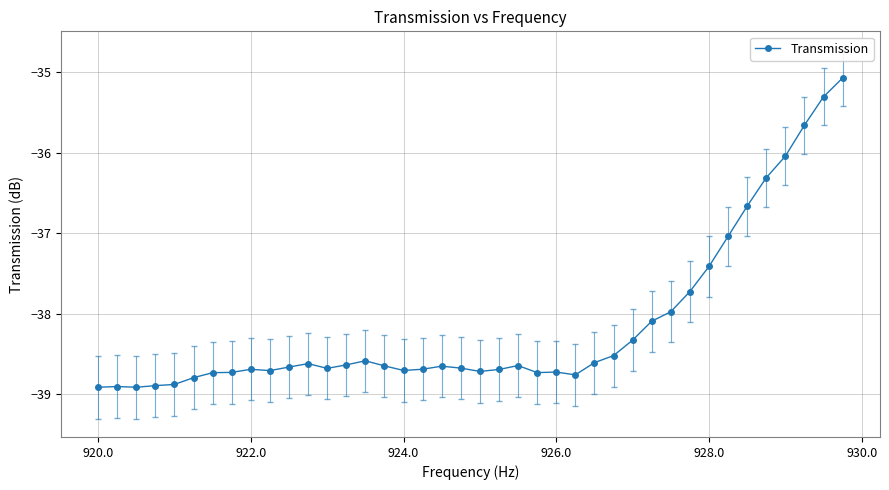

What is the average value?

-38.1